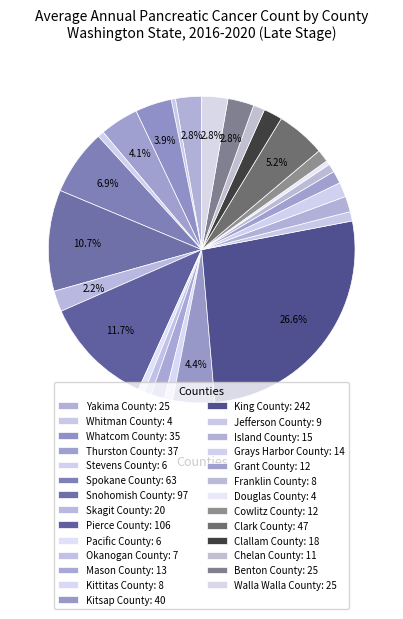

How many segments does this pie chart have?

27